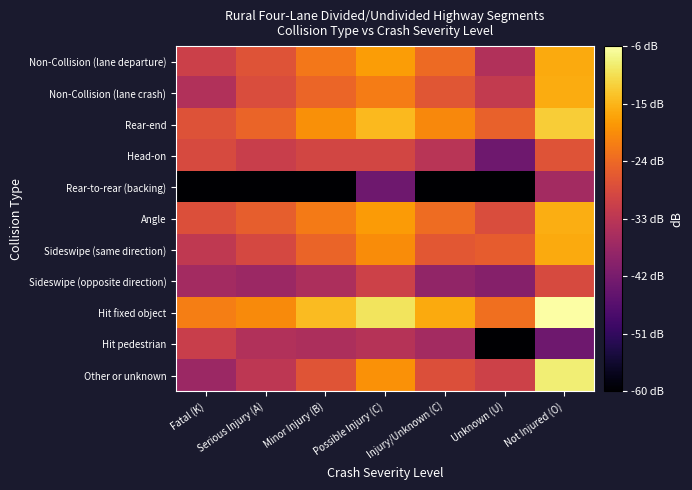

Between Not Injured (O) and Possible Injury (C), which is larger?

Not Injured (O)